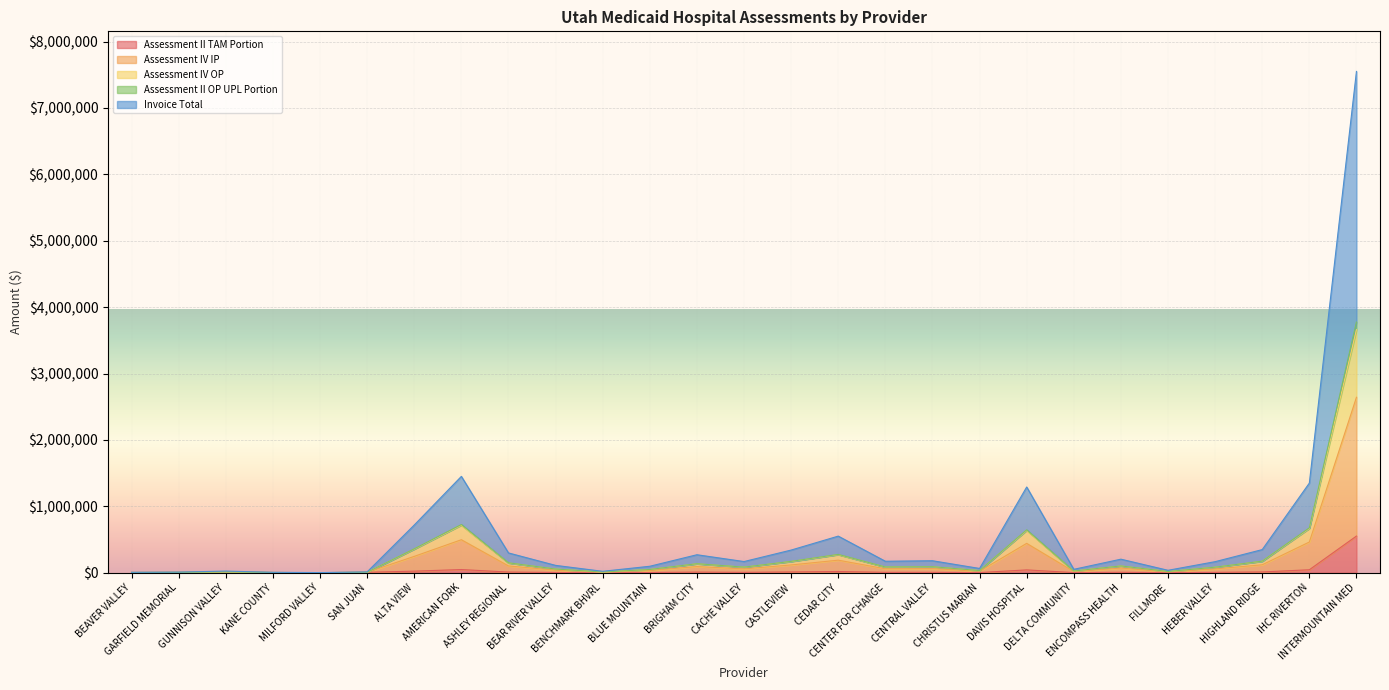

List the labels in order of Assessment IV OP value, largest first.

INTERMOUNTAIN MED, AMERICAN FORK, IHC RIVERTON, DAVIS HOSPITAL, ALTA VIEW, CEDAR CITY, HIGHLAND RIDGE, CASTLEVIEW, ASHLEY REGIONAL, BRIGHAM CITY, ENCOMPASS HEALTH, CENTRAL VALLEY, CENTER FOR CHANGE, CACHE VALLEY, HEBER VALLEY, BEAR RIVER VALLEY, BLUE MOUNTAIN, CHRISTUS MARIAN, DELTA COMMUNITY, FILLMORE, GUNNISON VALLEY, BENCHMARK BHVRL, SAN JUAN, GARFIELD MEMORIAL, BEAVER VALLEY, KANE COUNTY, MILFORD VALLEY